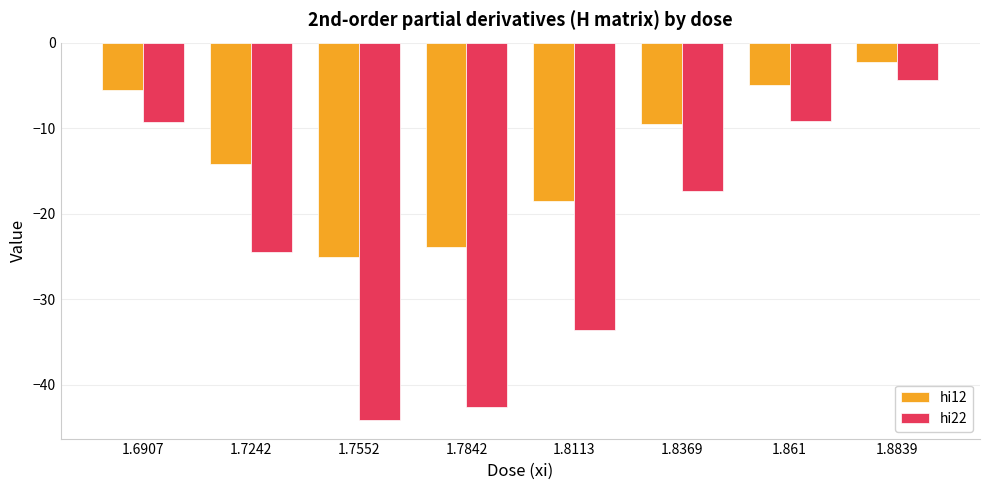

Which series has the widest spread of values?

hi22